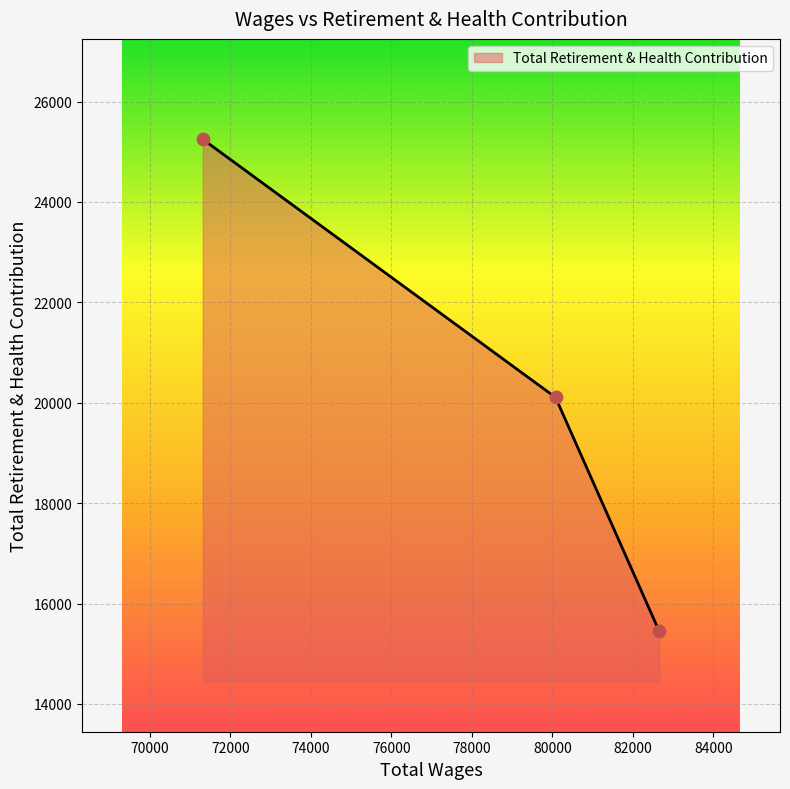

What is the difference between the maximum and minimum values?

9802